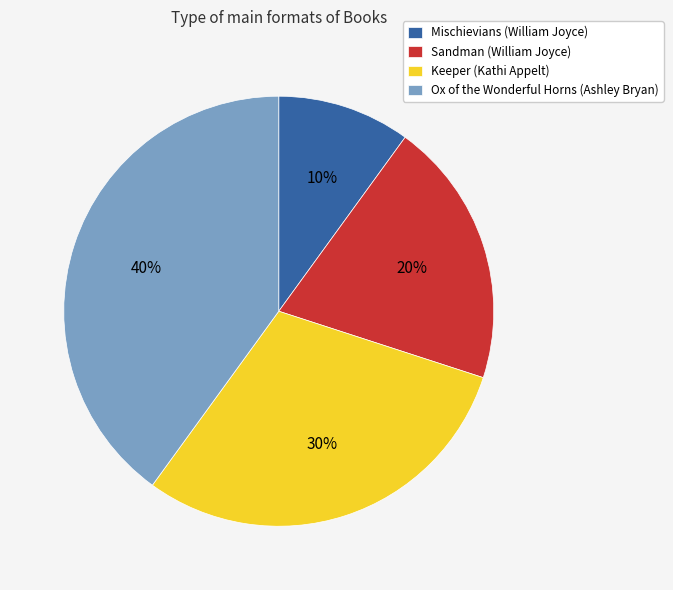

What is the ratio of the value at Ox of the Wonderful Horns (Ashley Bryan) to the value at Sandman (William Joyce)?

2.0